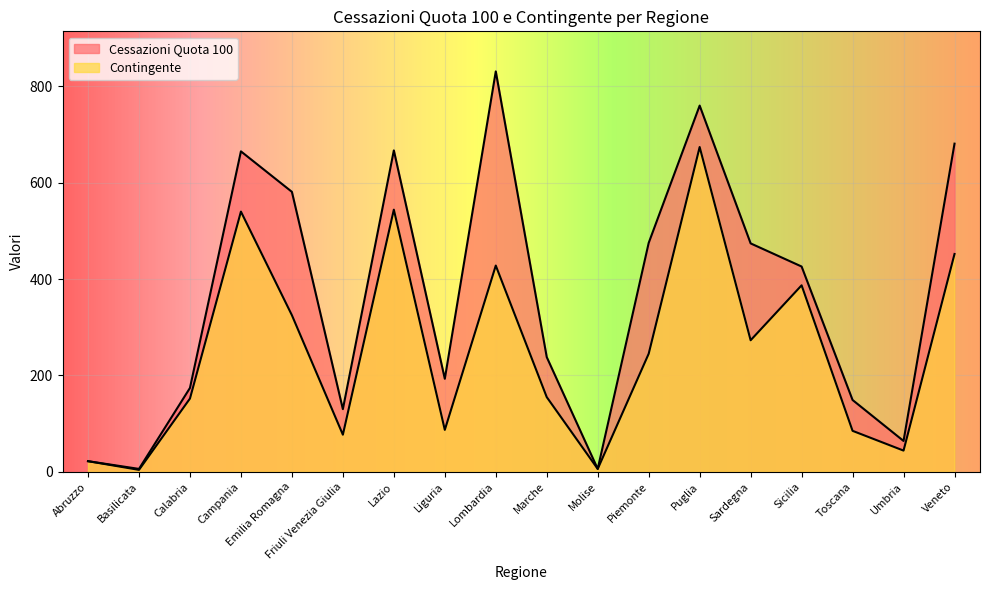

What is the highest value of the Contingente series?

674